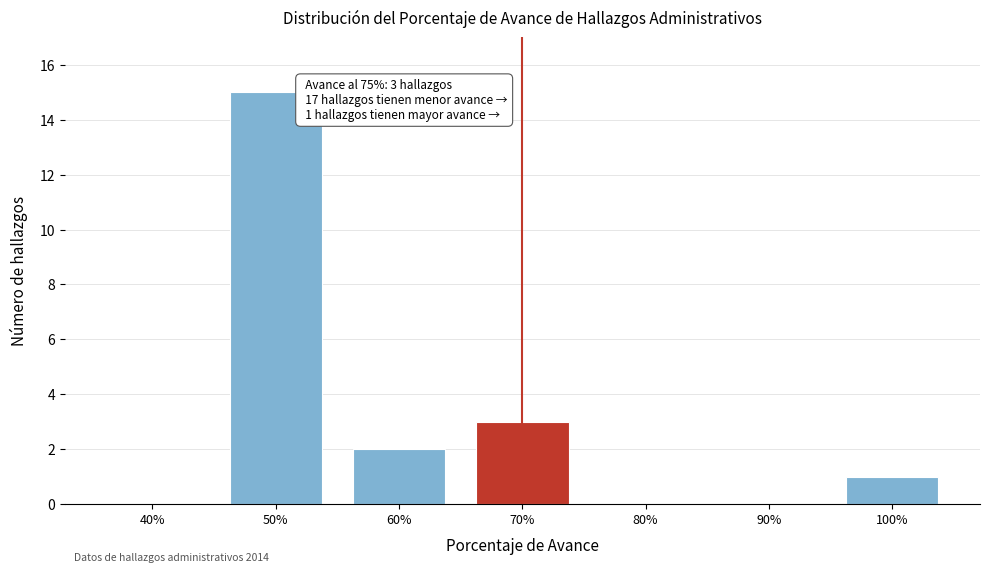

Reading left to right, what are all the values shown in this chart?

40%=0	50%=15	60%=2	70%=3	80%=0	90%=0	100%=1